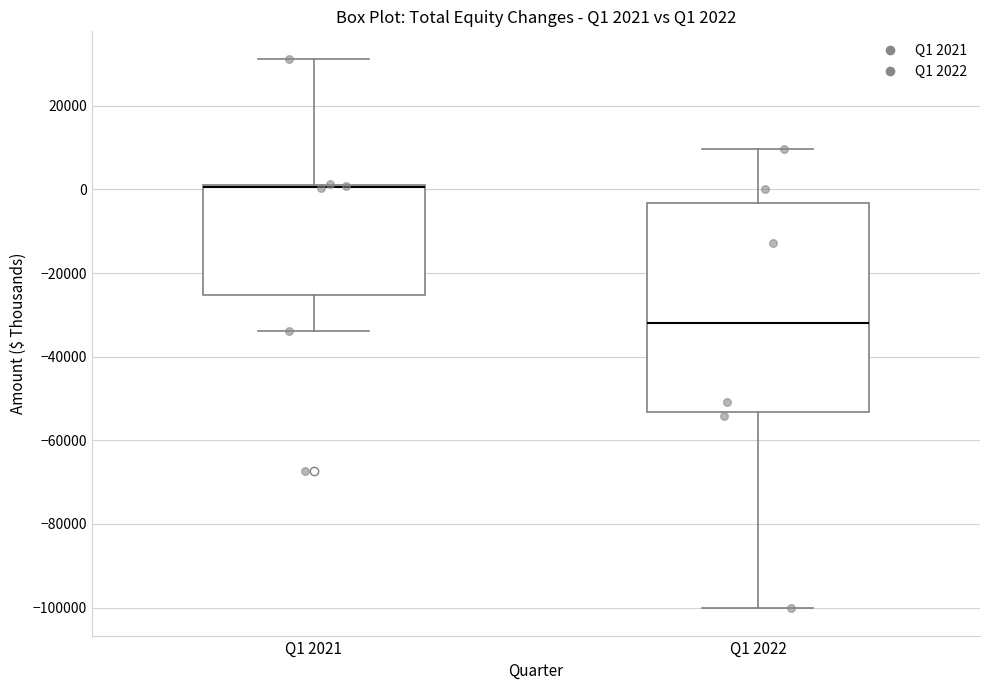

Which box is the tallest, from its lower edge to its upper edge?

Q1 2022